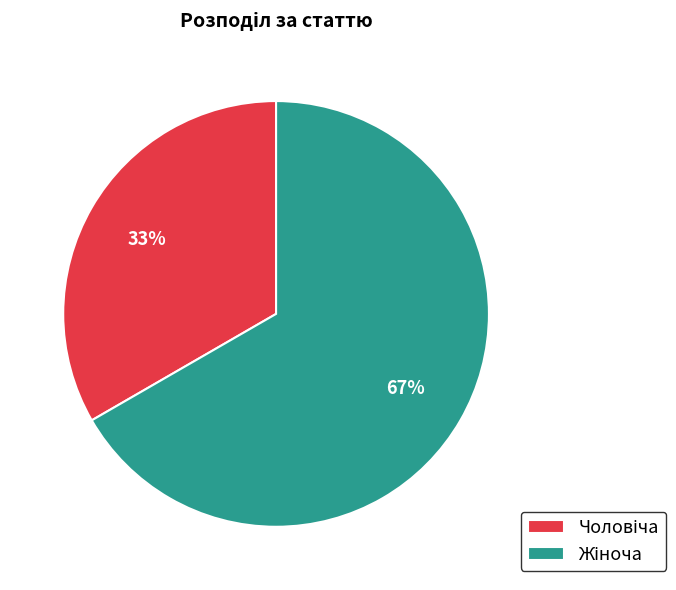

To the nearest percent, what is the average slice percentage?

50%